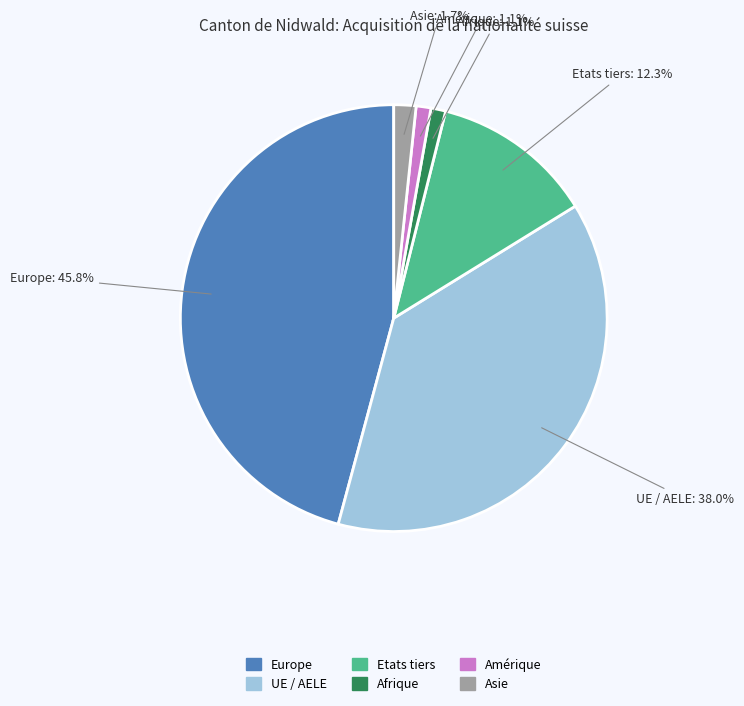

How many segments does this pie chart have?

6